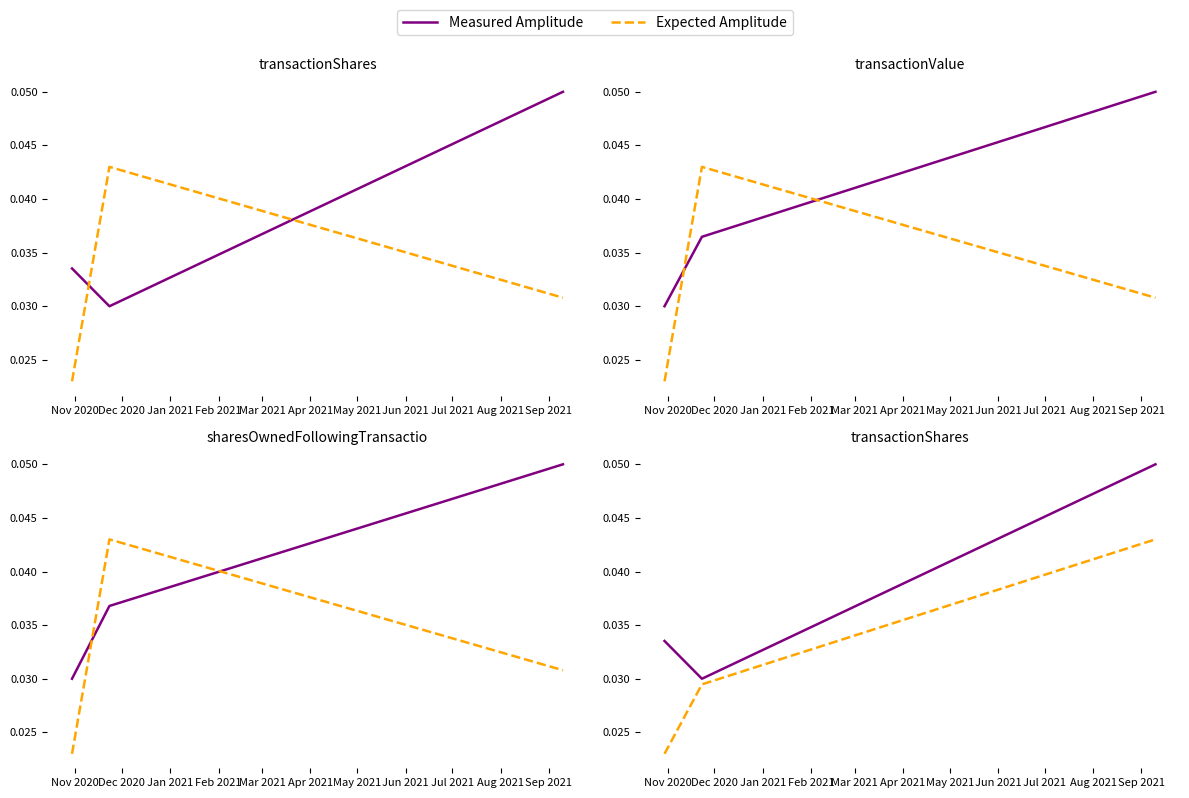

Which series has the largest range (max minus min)?

Measured Amplitude